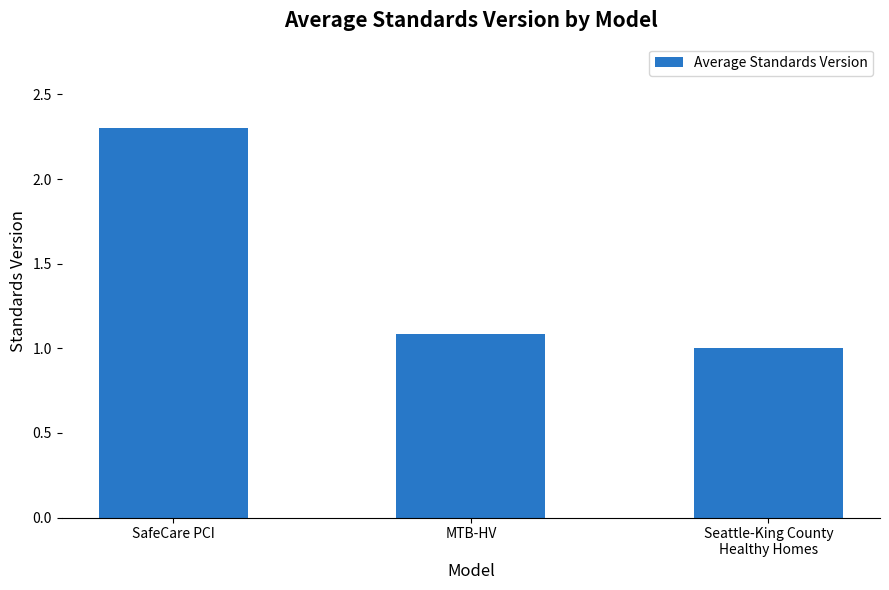

What is the sum of all values?

4.4